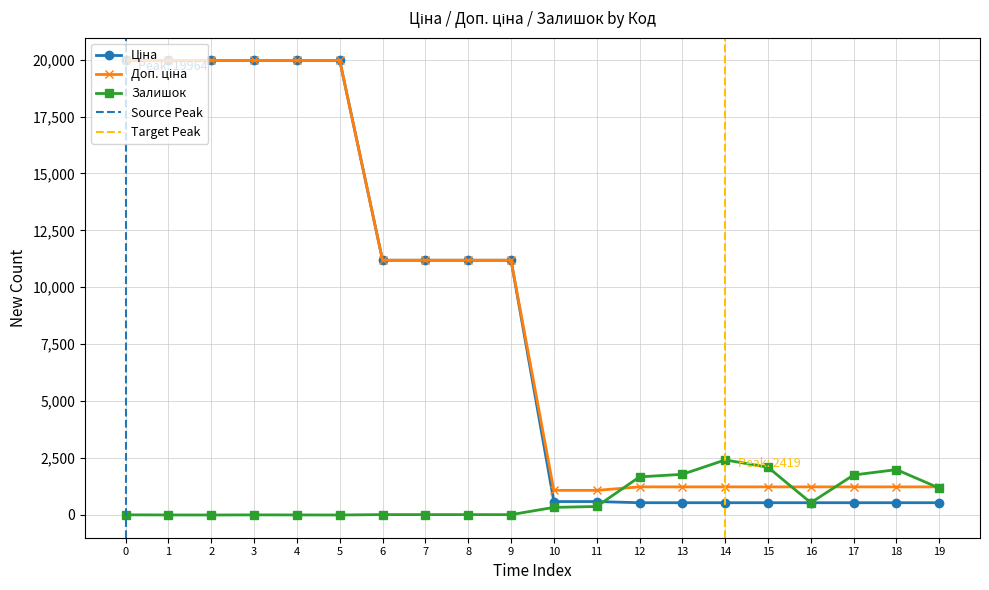

True or false: Ціна has more than 2 points higher than both neighbors.

False